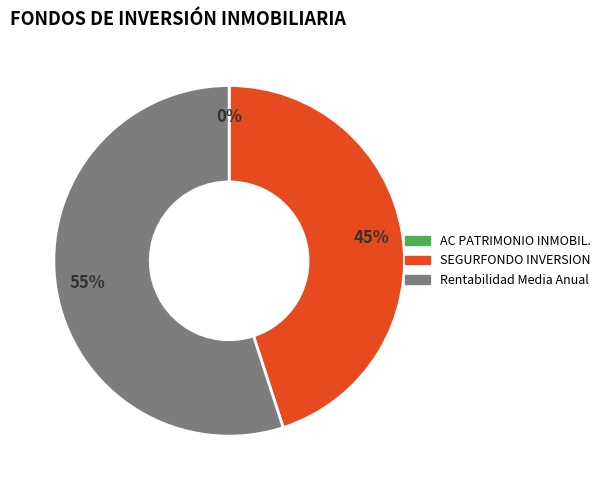

Does any single category account for the majority?

Yes